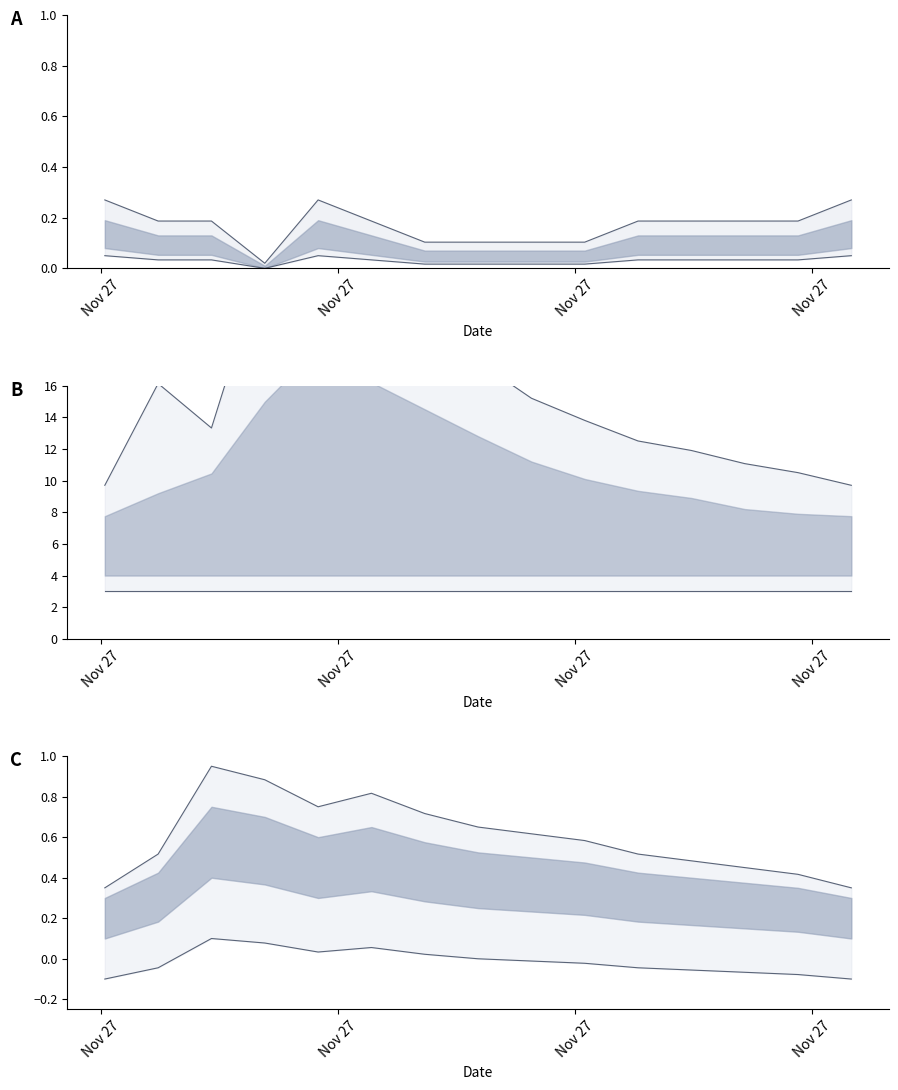

Reading left to right, extract all data points from this chart.

Temp upper line: 0.3	0.2	0.2	0.0	0.3	0.2	0.1	0.1	0.1	0.1	0.2	0.2	0.2	0.2	0.3
Temp lower line: 0.0	0.0	0.0	0.0	0.0	0.0	0.0	0.0	0.0	0.0	0.0	0.0	0.0	0.0	0.0
SDS_P1 upper: 9.7	16.1	13.3	24.1	24.6	22.1	19.8	17.5	15.2	13.8	12.5	11.9	11.1	10.5	9.7
SDS_P1 lower: 3.0	3.0	3.0	3.0	3.0	3.0	3.0	3.0	3.0	3.0	3.0	3.0	3.0	3.0	3.0
Humidity upper: 0.3	0.5	0.9	0.9	0.7	0.8	0.7	0.6	0.6	0.6	0.5	0.5	0.4	0.4	0.3
Humidity lower: -0.1	-0.0	0.1	0.1	0.0	0.1	0.0	-0.0	-0.0	-0.0	-0.0	-0.1	-0.1	-0.1	-0.1